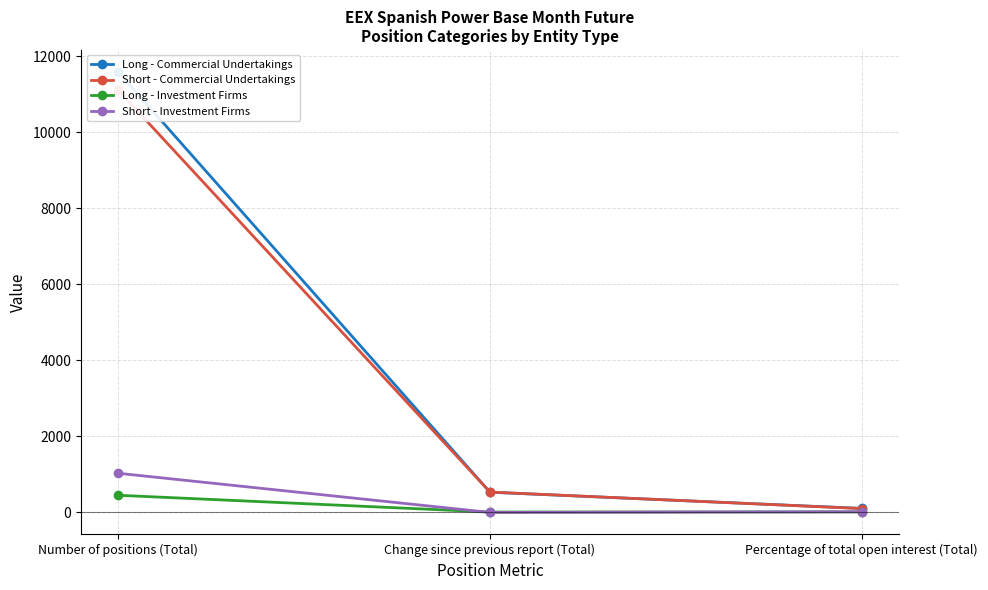

List the series in order of their peak value, lowest first.

Long - Investment Firms, Short - Investment Firms, Short - Commercial Undertakings, Long - Commercial Undertakings